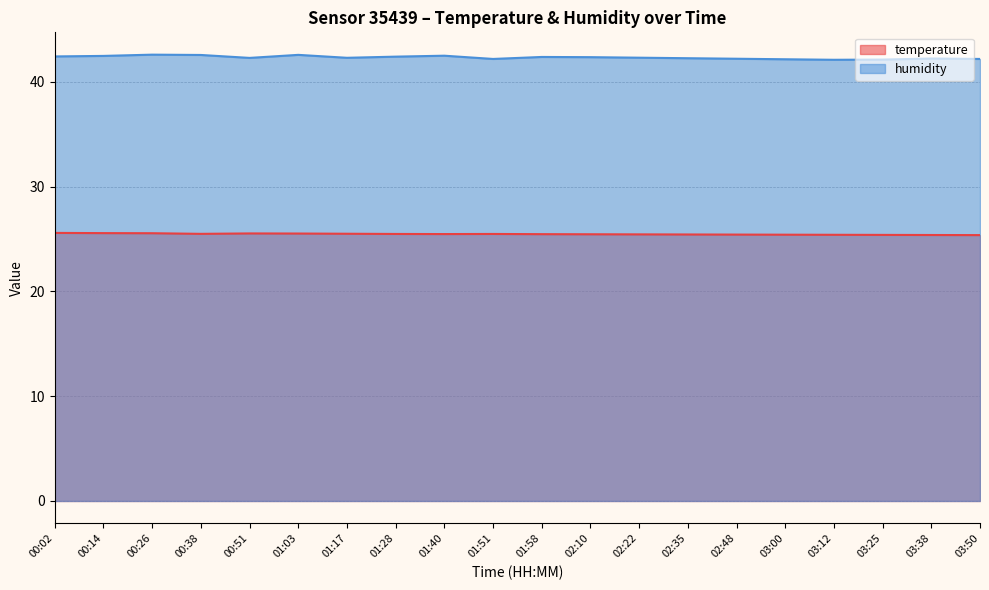

What is the smallest value displayed?

25.4